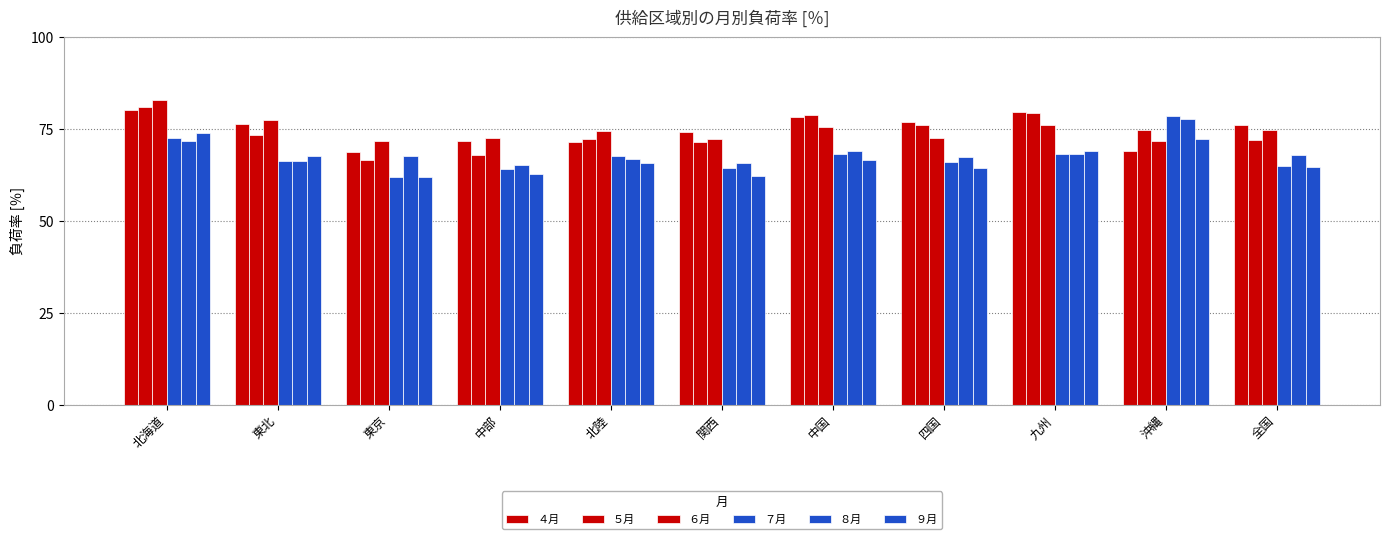

How many groups of bars are there?

11